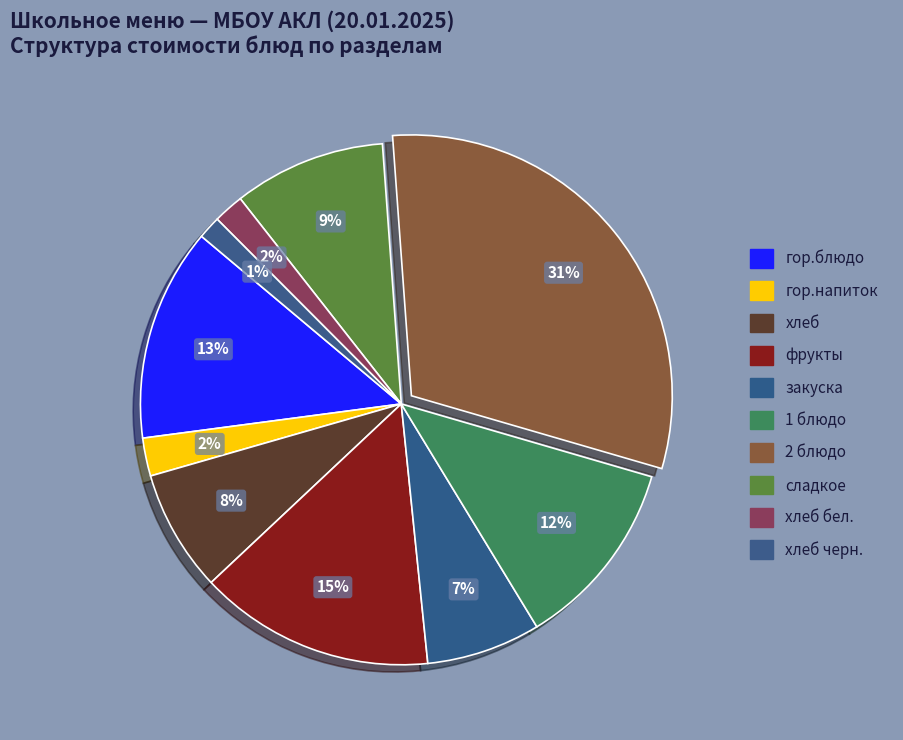

How many slices are in this pie chart?

10